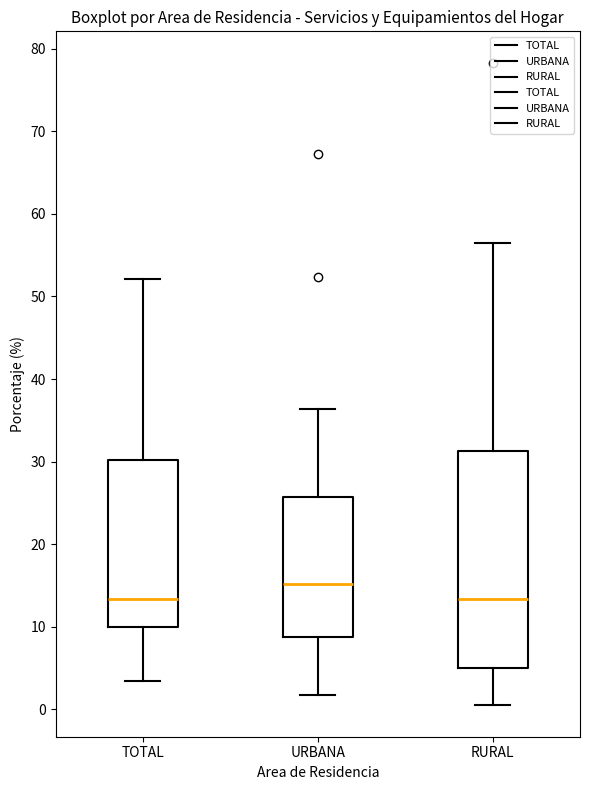

Reading left to right, read every box against the y-axis: the position of its median line, the range the box covers, and the ends of its whiskers. The values are not printed on the chart, so give them approximately, as read against the axis.

TOTAL: median 13, box 10 to 30, whiskers 3 to 52
URBANA: median 15, box 9 to 26, whiskers 2 to 36
RURAL: median 13, box 5 to 31, whiskers 1 to 56